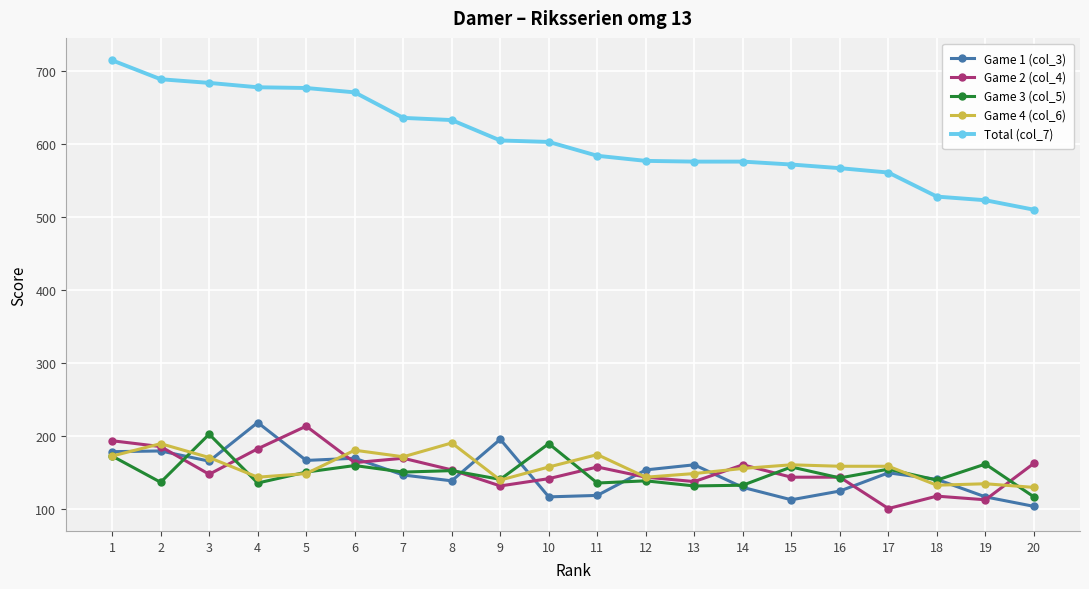

Which series changed the most between 4 and 18?

Total (col_7)